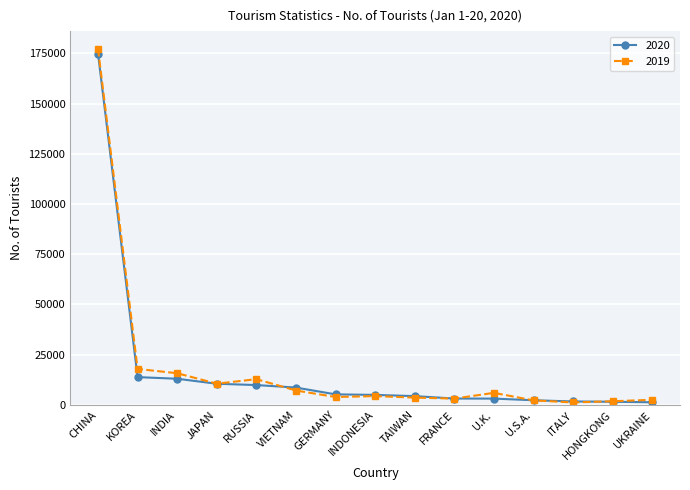

Which series has the largest range (max minus min)?

2019